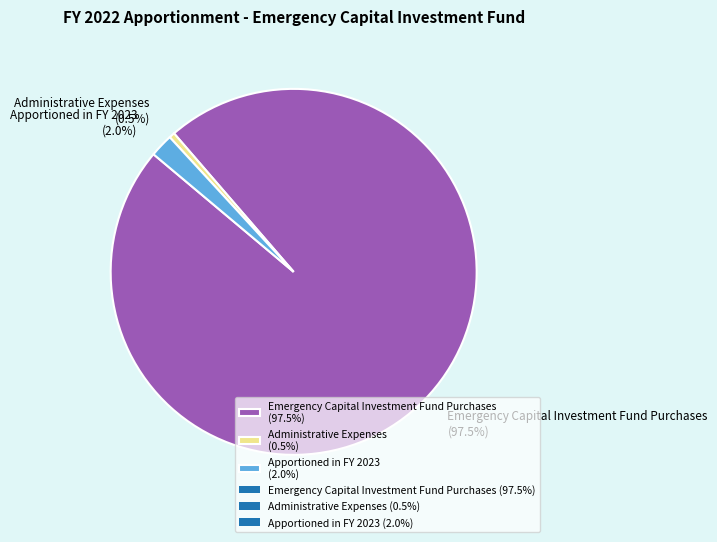

Rank the categories by value from highest to lowest.

Emergency Capital Investment Fund Purchases, Apportioned in FY 2023, Administrative Expenses